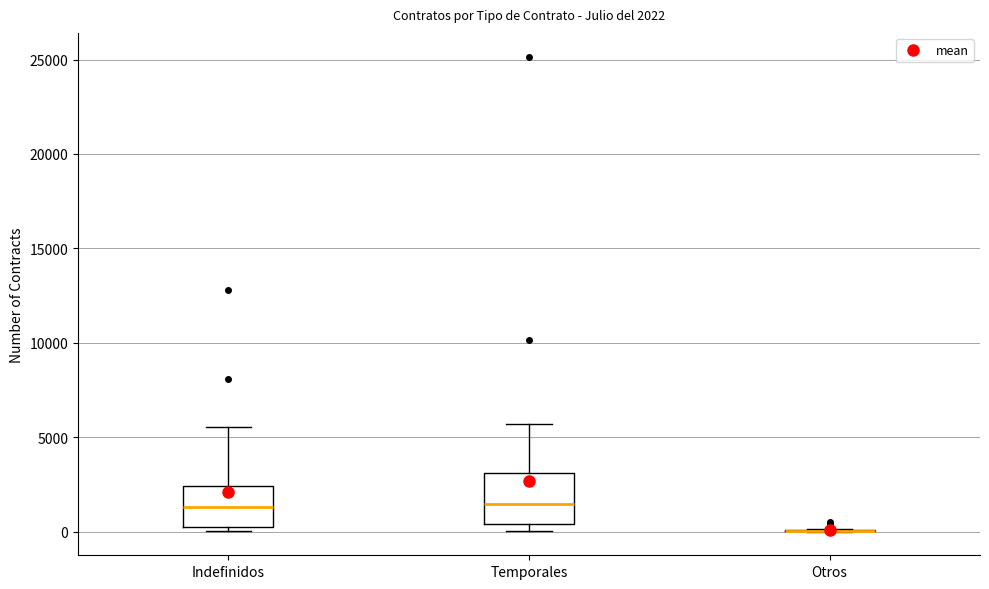

Comparing the boxes themselves (not the whiskers), which one is the tallest?

Temporales